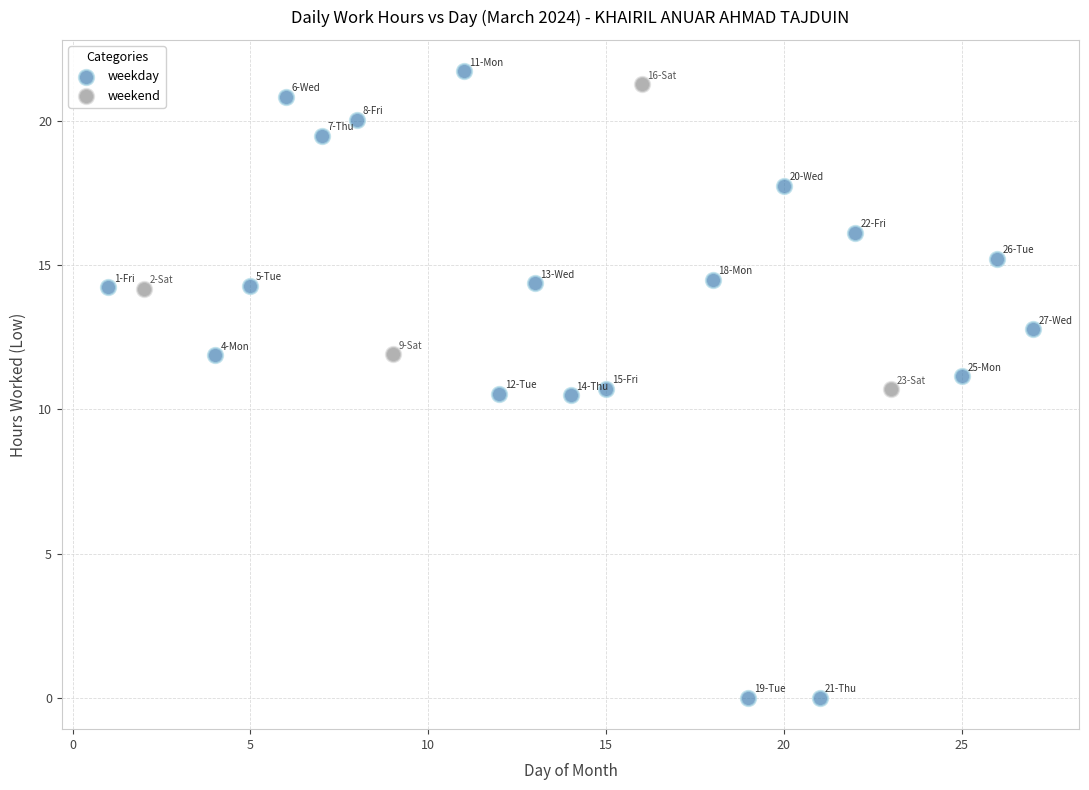

Which series contains the lowest Y value?

weekday